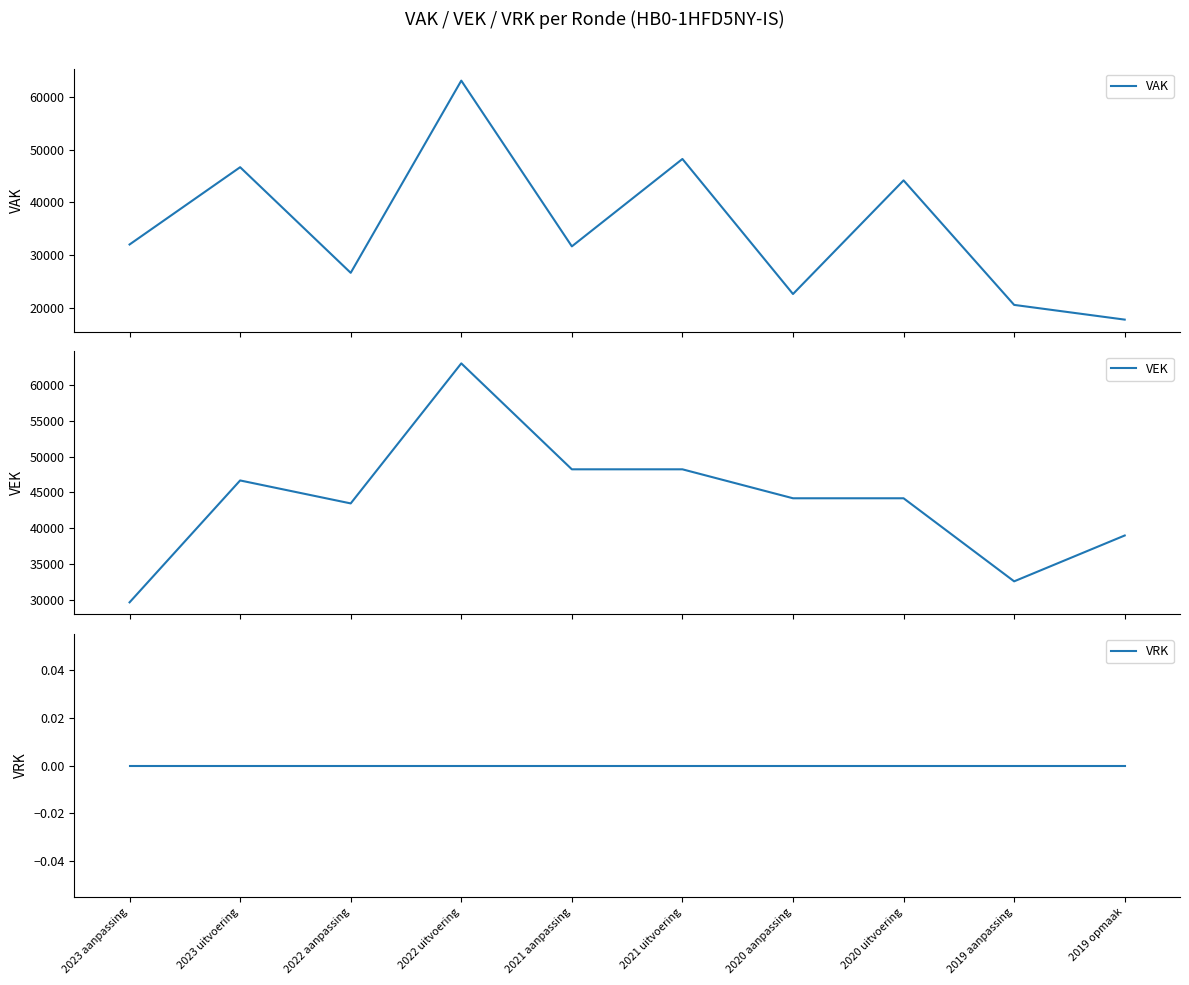

The value of VAK at 2023 aanpassing is 32067. True or false?

True